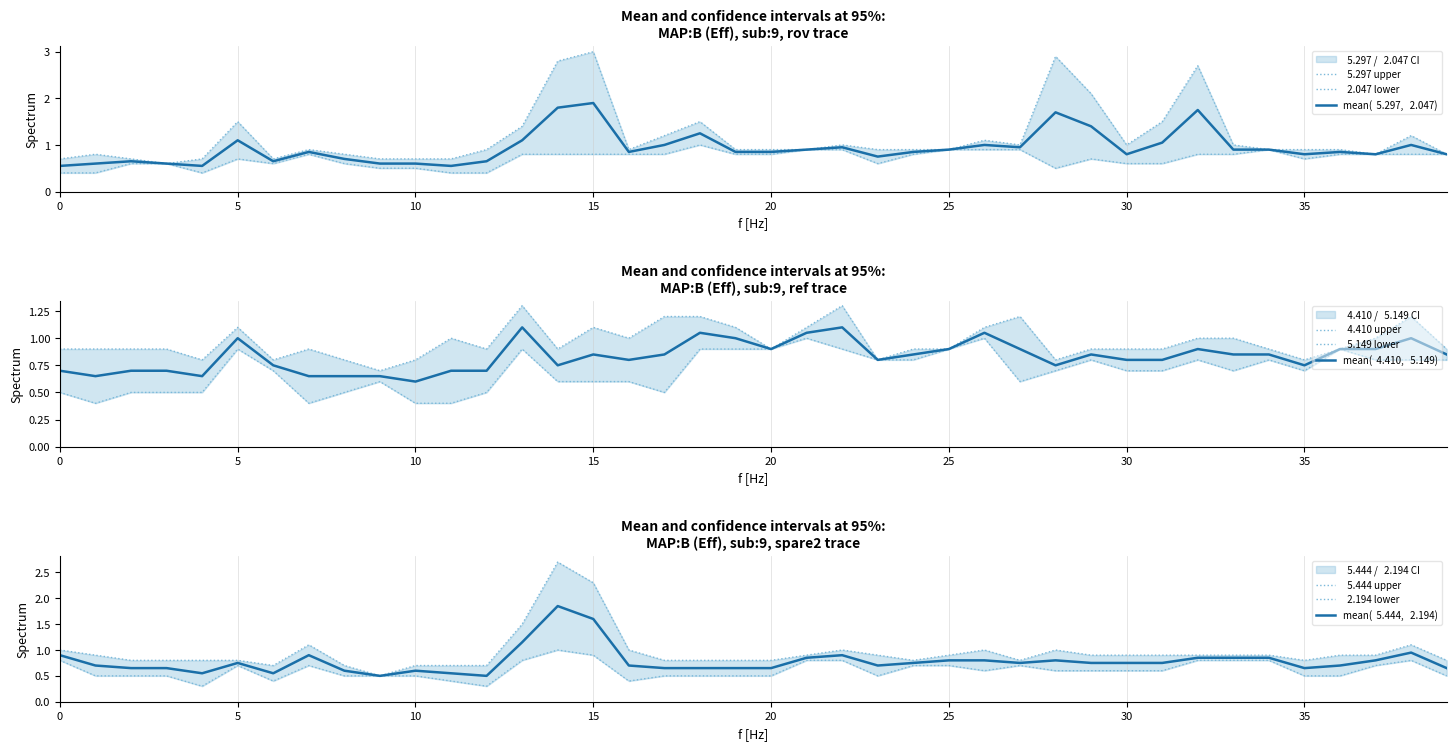

Is it true that   5.297 equals 0.6 at 2006/06/28 05:00?

True